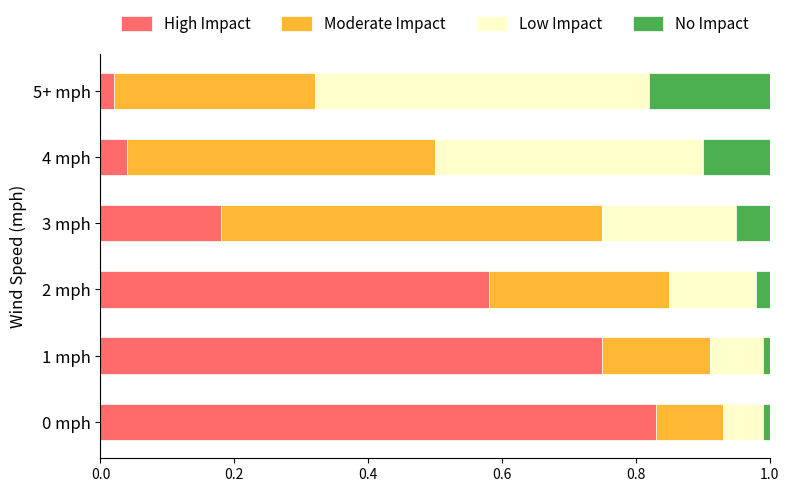

True or false: High Impact has a value of 0.2 at 3 mph.

True